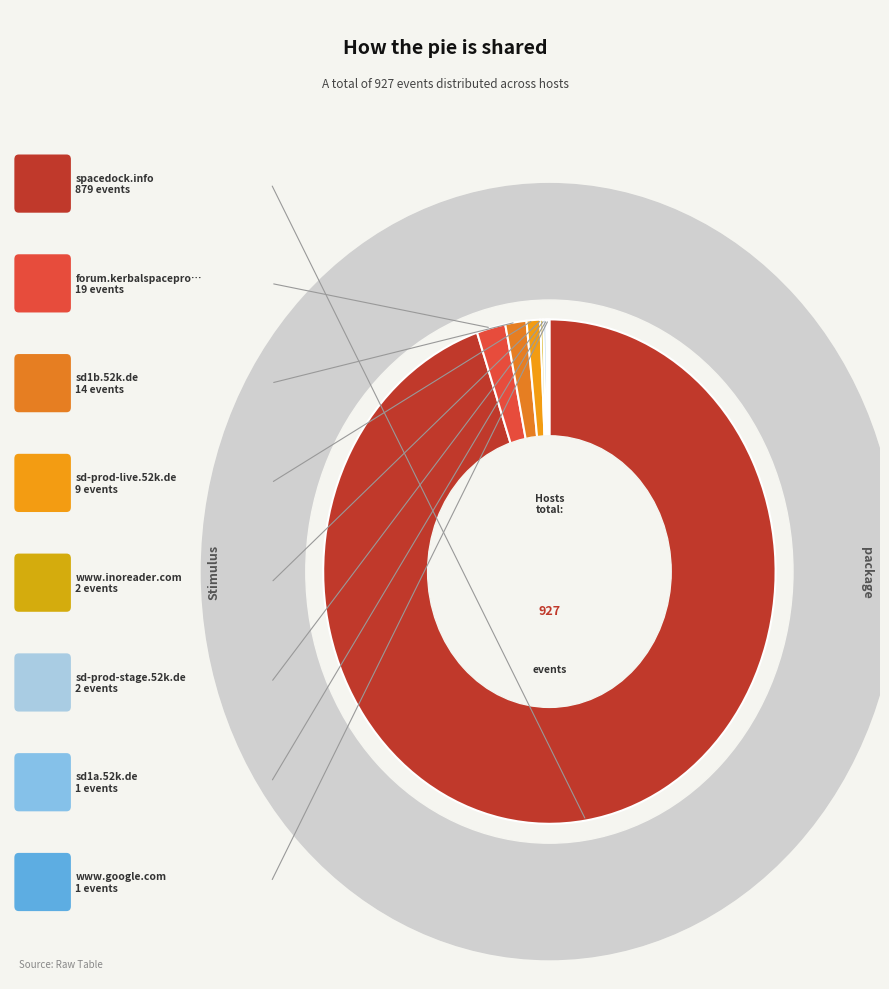

How many segments does this pie chart have?

8